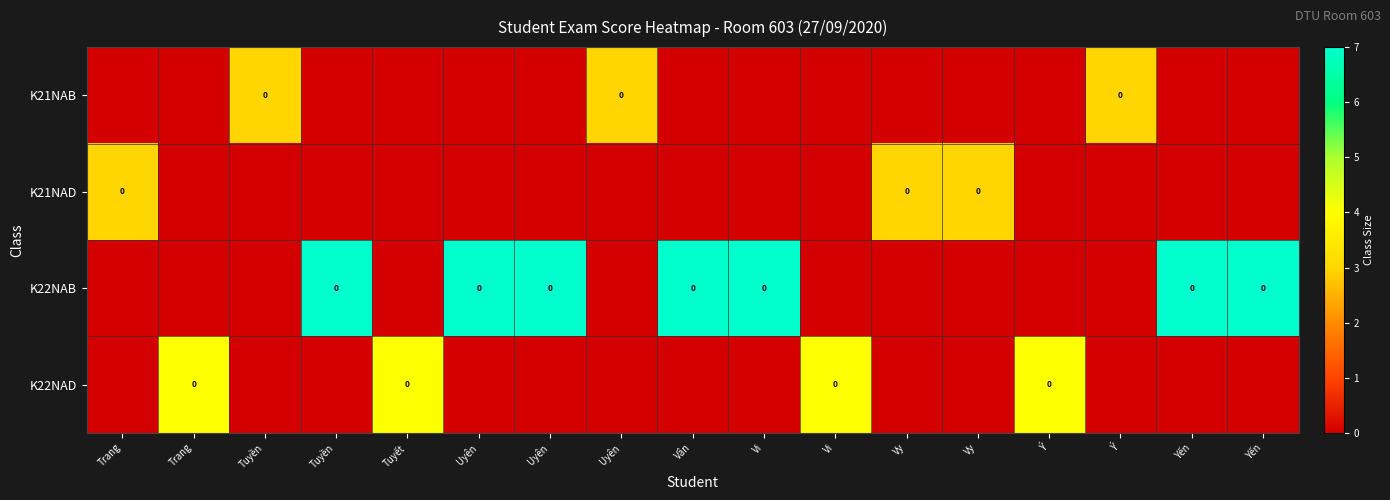

The K22NAB series shows -3 at Vi. True or false?

False